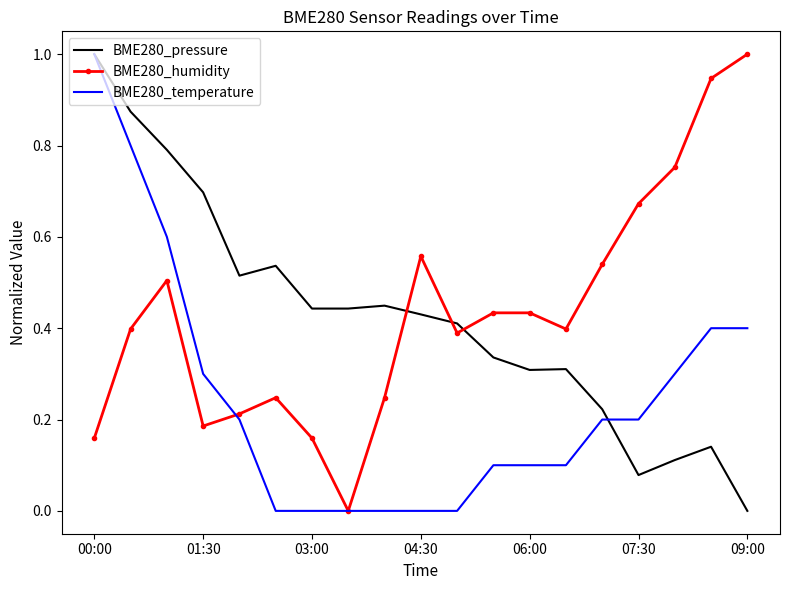

What is the maximum value for BME280_humidity?

1.0